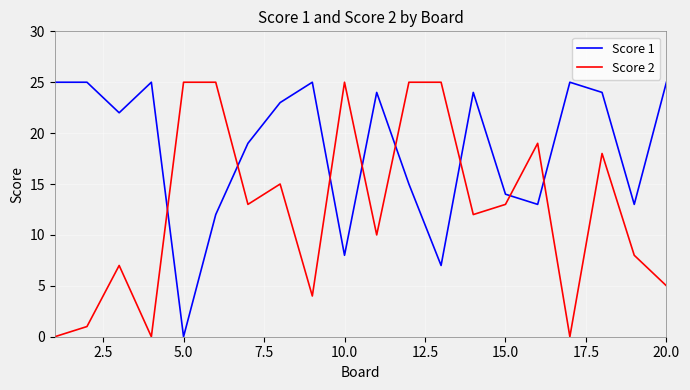

What is the highest value of the Score 2 series?

25